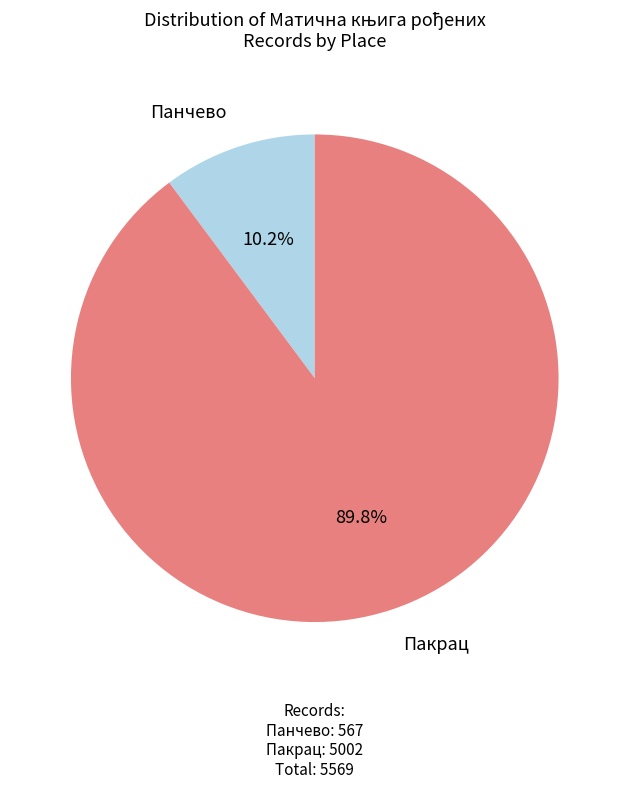

How many slices are in this pie chart?

2